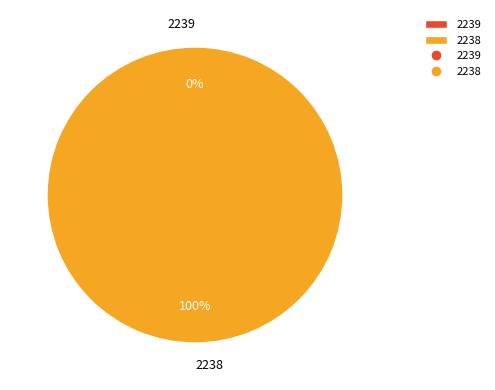

Is it true that 2239 is 1% of the pie?

False